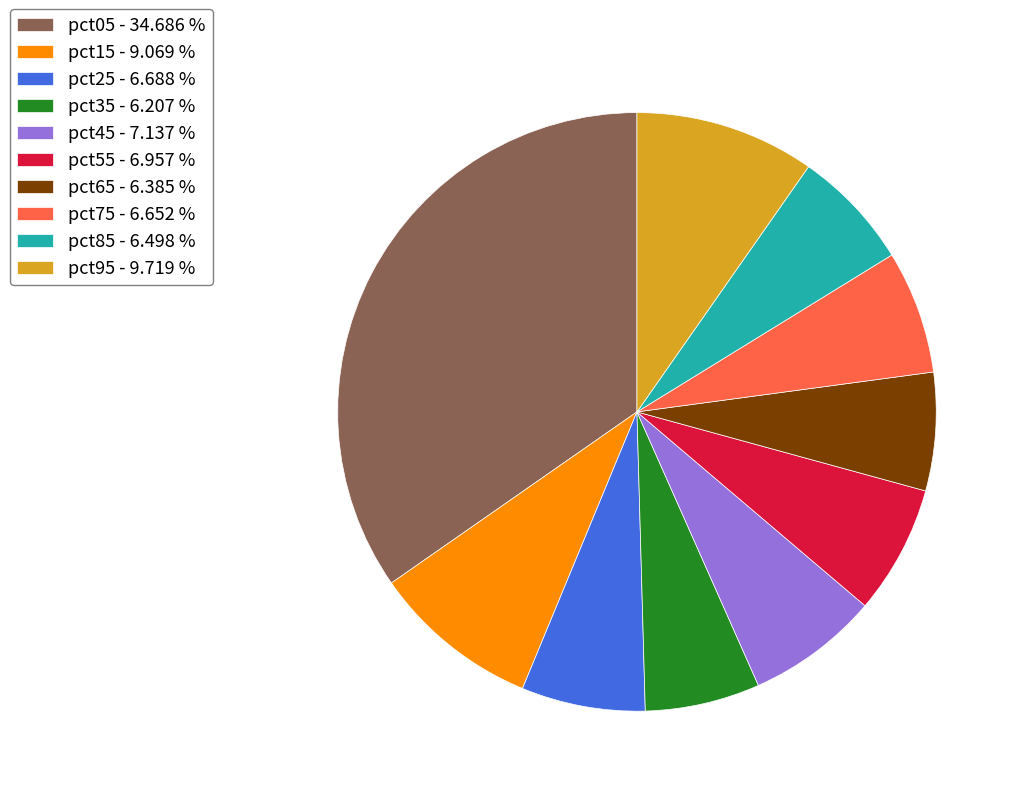

Does pct05 account for over 50% of the chart?

No